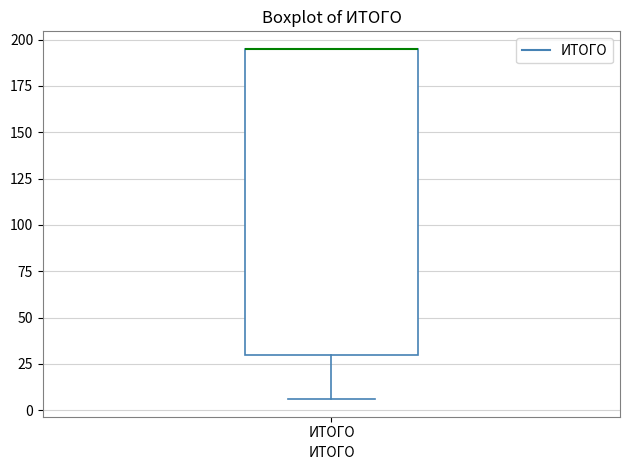

Read this box plot against the y-axis: the position of the median line, the range covered by the box, and the ends of both whiskers. The values are not printed on the chart, so give them approximately, as read against the axis.

median 195 (drawn on the box's upper edge), box 30 to 195, whiskers 5 to 195